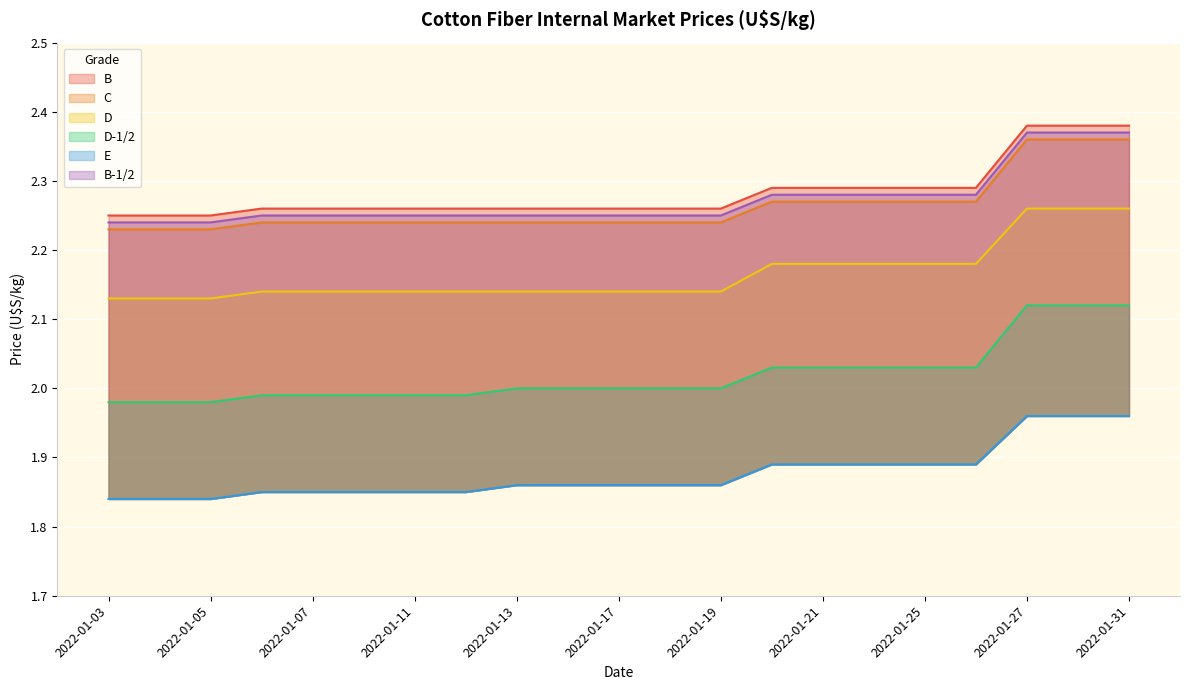

Reading left to right, list all the values displayed in this chart.

B: 2022-01-03=2.2	2022-01-04=2.2	2022-01-05=2.2	2022-01-06=2.3	2022-01-07=2.3	2022-01-10=2.3	2022-01-11=2.3	2022-01-12=2.3	2022-01-13=2.3	2022-01-14=2.3	2022-01-17=2.3	2022-01-18=2.3	2022-01-19=2.3	2022-01-20=2.3	2022-01-21=2.3	2022-01-24=2.3	2022-01-25=2.3	2022-01-26=2.3	2022-01-27=2.4	2022-01-28=2.4	2022-01-31=2.4
C: 2022-01-03=2.2	2022-01-04=2.2	2022-01-05=2.2	2022-01-06=2.2	2022-01-07=2.2	2022-01-10=2.2	2022-01-11=2.2	2022-01-12=2.2	2022-01-13=2.2	2022-01-14=2.2	2022-01-17=2.2	2022-01-18=2.2	2022-01-19=2.2	2022-01-20=2.3	2022-01-21=2.3	2022-01-24=2.3	2022-01-25=2.3	2022-01-26=2.3	2022-01-27=2.4	2022-01-28=2.4	2022-01-31=2.4
D: 2022-01-03=2.1	2022-01-04=2.1	2022-01-05=2.1	2022-01-06=2.1	2022-01-07=2.1	2022-01-10=2.1	2022-01-11=2.1	2022-01-12=2.1	2022-01-13=2.1	2022-01-14=2.1	2022-01-17=2.1	2022-01-18=2.1	2022-01-19=2.1	2022-01-20=2.2	2022-01-21=2.2	2022-01-24=2.2	2022-01-25=2.2	2022-01-26=2.2	2022-01-27=2.3	2022-01-28=2.3	2022-01-31=2.3
D-1/2: 2022-01-03=2.0	2022-01-04=2.0	2022-01-05=2.0	2022-01-06=2.0	2022-01-07=2.0	2022-01-10=2.0	2022-01-11=2.0	2022-01-12=2.0	2022-01-13=2.0	2022-01-14=2.0	2022-01-17=2.0	2022-01-18=2.0	2022-01-19=2.0	2022-01-20=2.0	2022-01-21=2.0	2022-01-24=2.0	2022-01-25=2.0	2022-01-26=2.0	2022-01-27=2.1	2022-01-28=2.1	2022-01-31=2.1
E: 2022-01-03=1.8	2022-01-04=1.8	2022-01-05=1.8	2022-01-06=1.9	2022-01-07=1.9	2022-01-10=1.9	2022-01-11=1.9	2022-01-12=1.9	2022-01-13=1.9	2022-01-14=1.9	2022-01-17=1.9	2022-01-18=1.9	2022-01-19=1.9	2022-01-20=1.9	2022-01-21=1.9	2022-01-24=1.9	2022-01-25=1.9	2022-01-26=1.9	2022-01-27=2.0	2022-01-28=2.0	2022-01-31=2.0
B-1/2: 2022-01-03=2.2	2022-01-04=2.2	2022-01-05=2.2	2022-01-06=2.2	2022-01-07=2.2	2022-01-10=2.2	2022-01-11=2.2	2022-01-12=2.2	2022-01-13=2.2	2022-01-14=2.2	2022-01-17=2.2	2022-01-18=2.2	2022-01-19=2.2	2022-01-20=2.3	2022-01-21=2.3	2022-01-24=2.3	2022-01-25=2.3	2022-01-26=2.3	2022-01-27=2.4	2022-01-28=2.4	2022-01-31=2.4